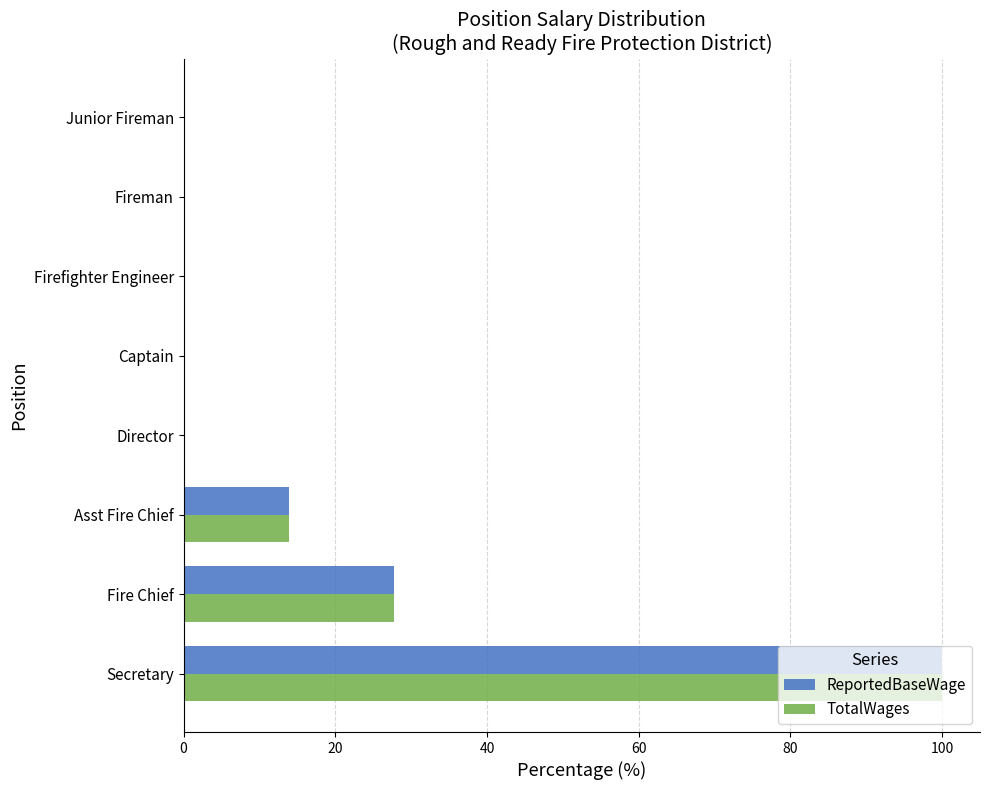

What is the sum of all ReportedBaseWage values?

141.6